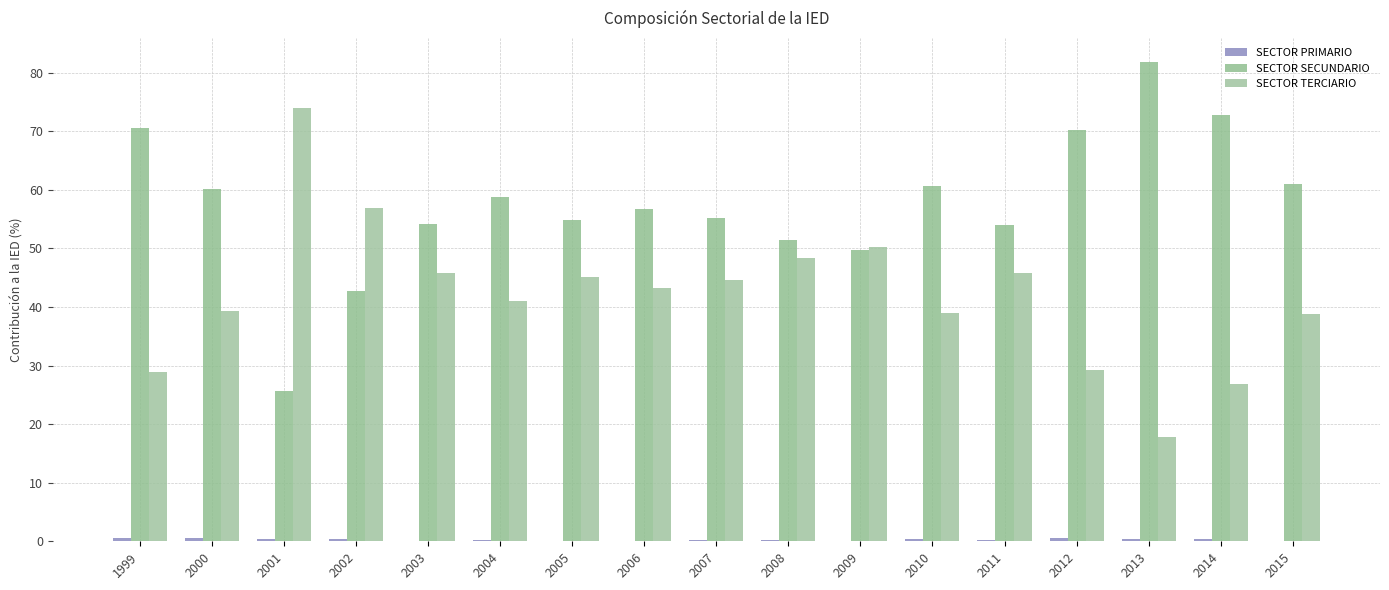

Are the bars grouped side by side (vs. stacked)?

Yes